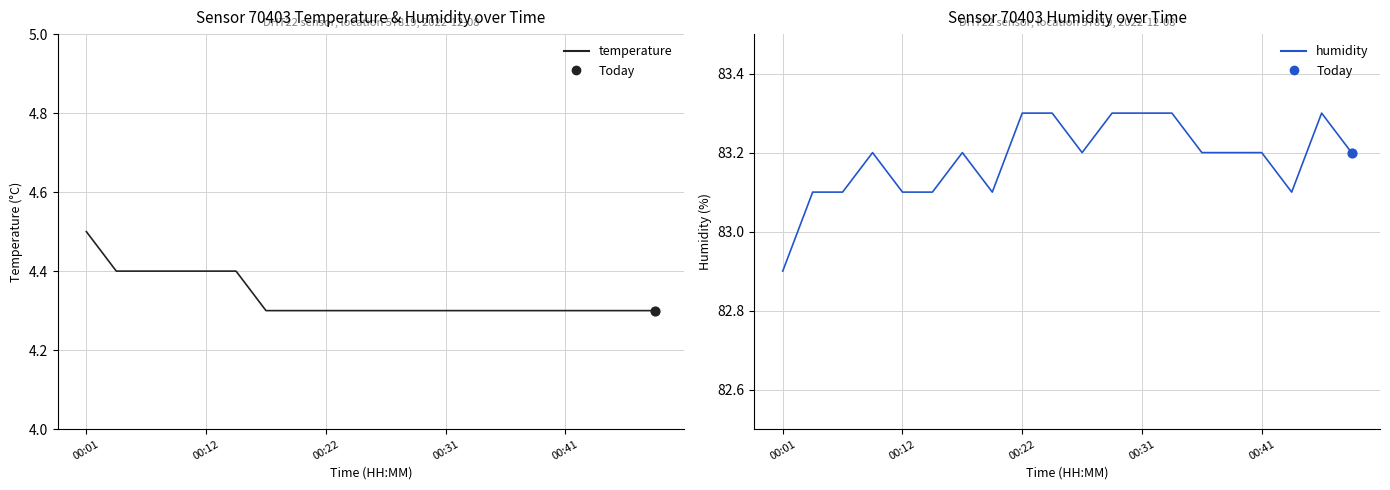

Which series has the largest total across all categories?

humidity